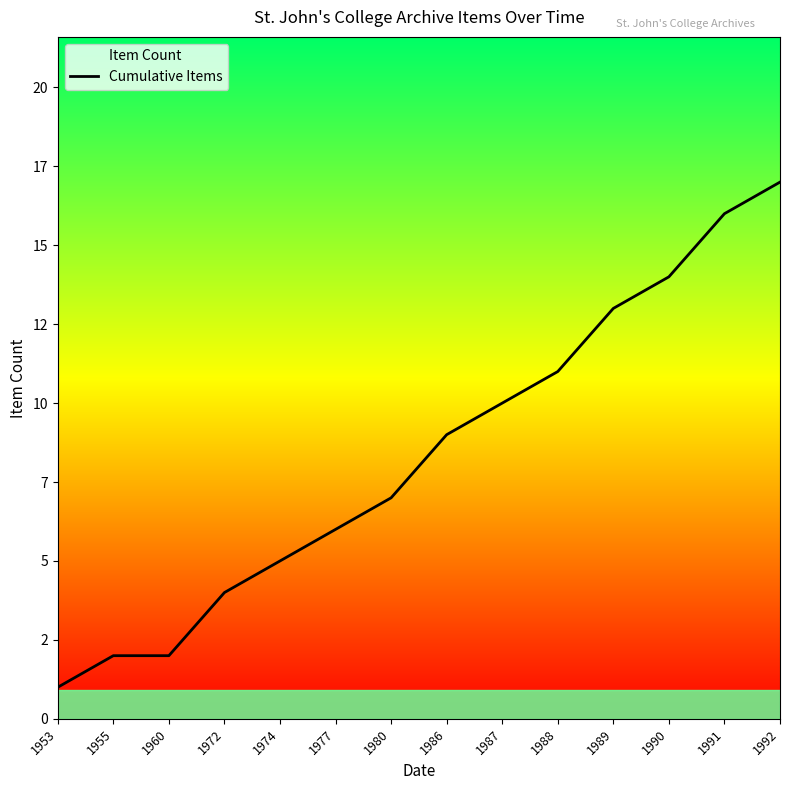

List the labels in order of value, smallest first.

1953, 1955, 1960, 1972, 1974, 1977, 1980, 1986, 1987, 1988, 1989, 1990, 1991, 1992